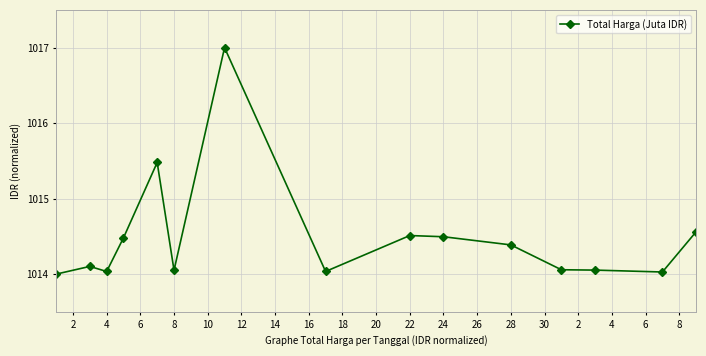

True or false: there are more than 1 points higher than both neighbors.

True